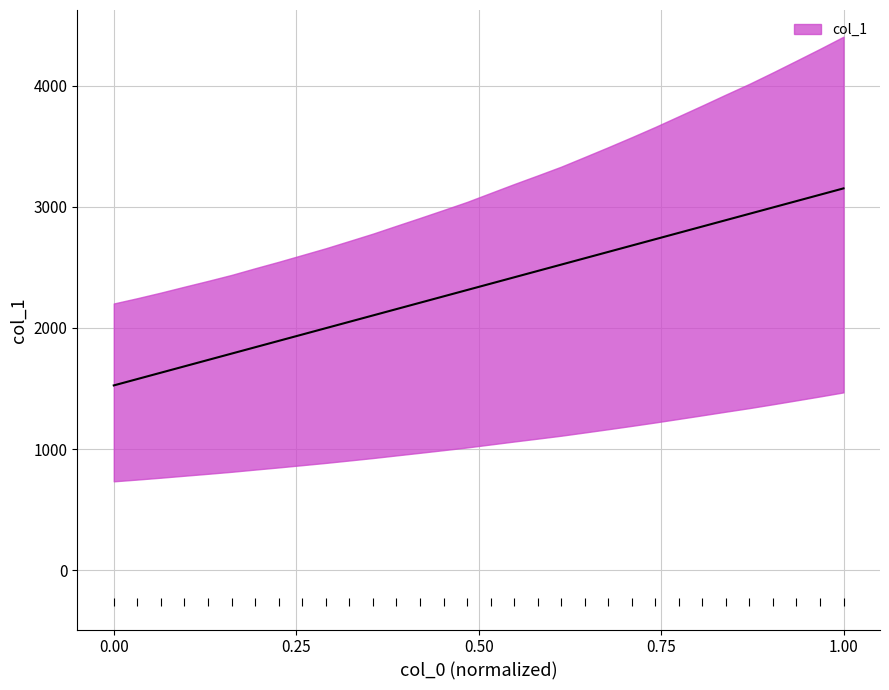

Between 219.2067 and 223.9802, which is larger?

223.9802